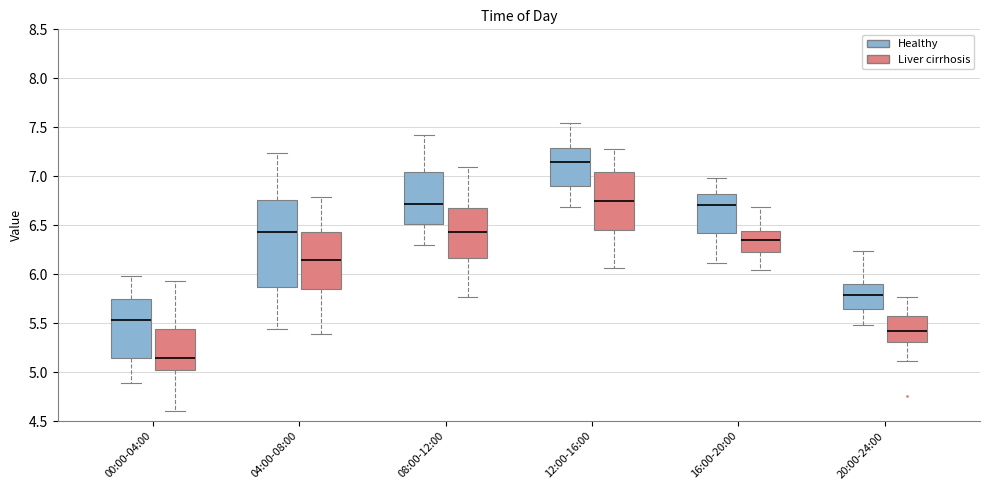

Comparing the boxes themselves (not the whiskers), which one is the tallest?

04:00-08:00 (Healthy)